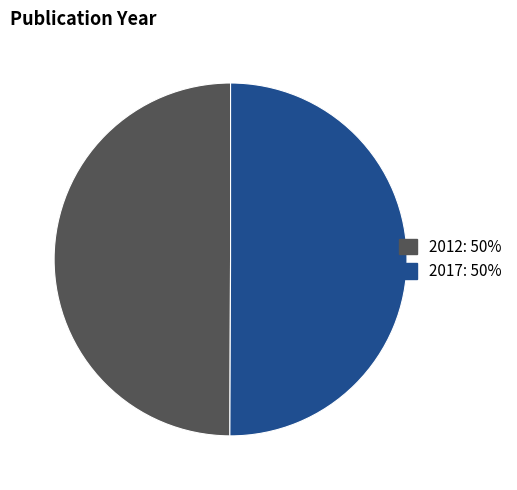

The 2012 slice represents 50% of the pie. True or false?

True